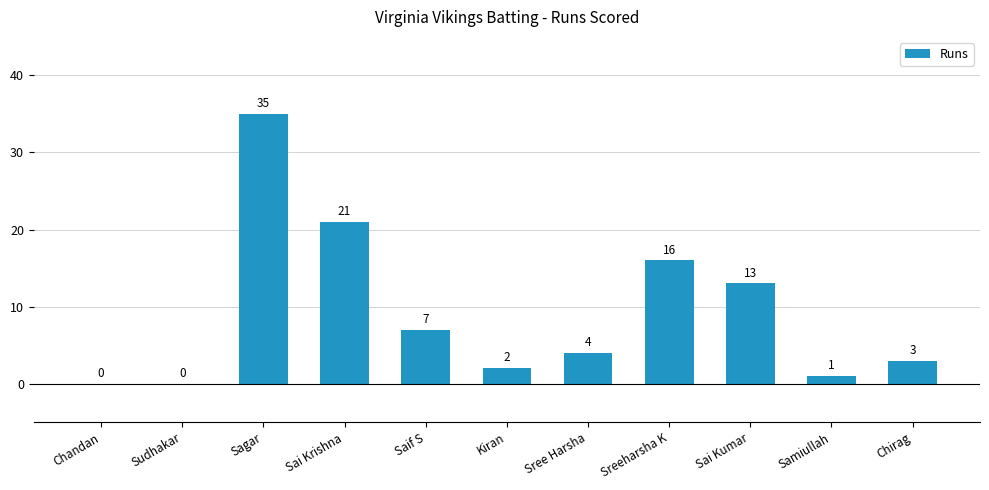

Is it true that the value at Sudhakar is 0?

True